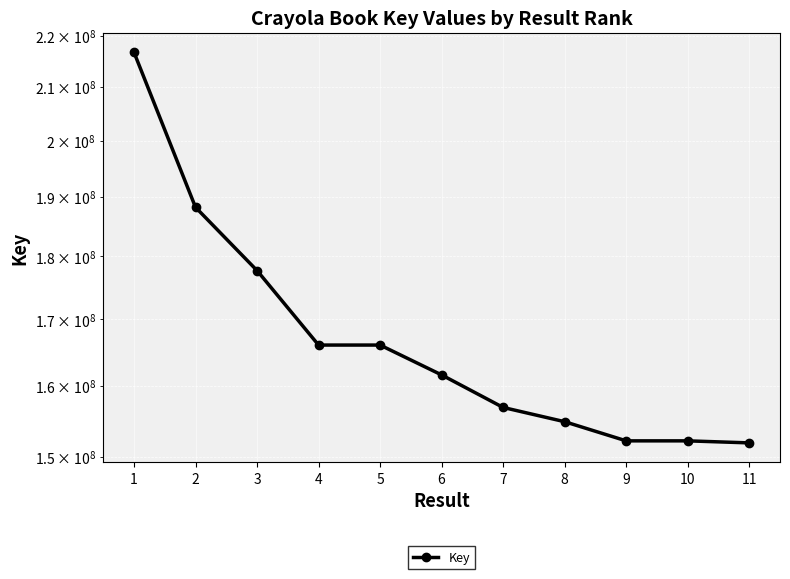

What is the maximum value shown in the chart?

216733738